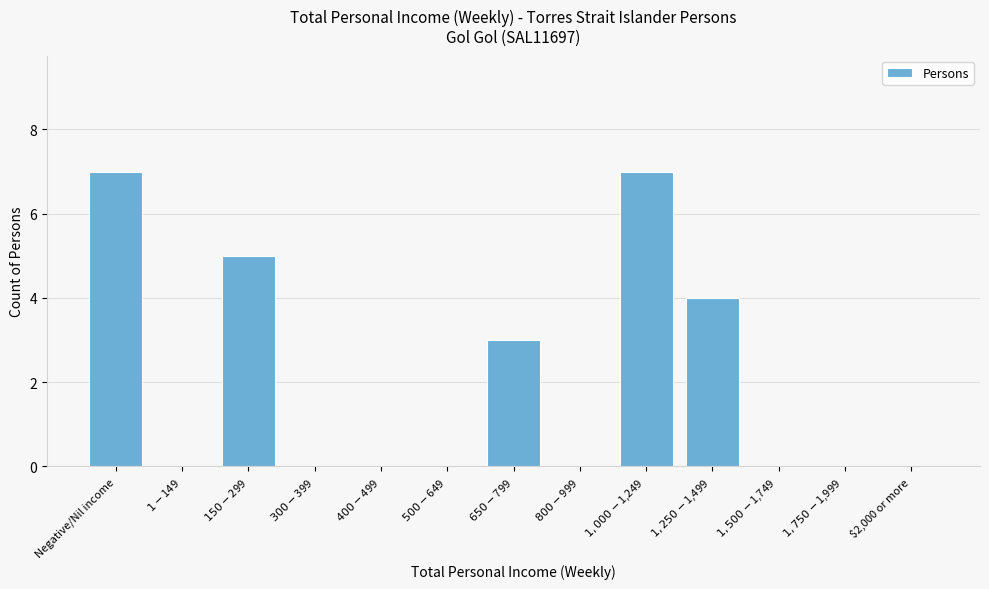

What is the greatest value displayed?

7